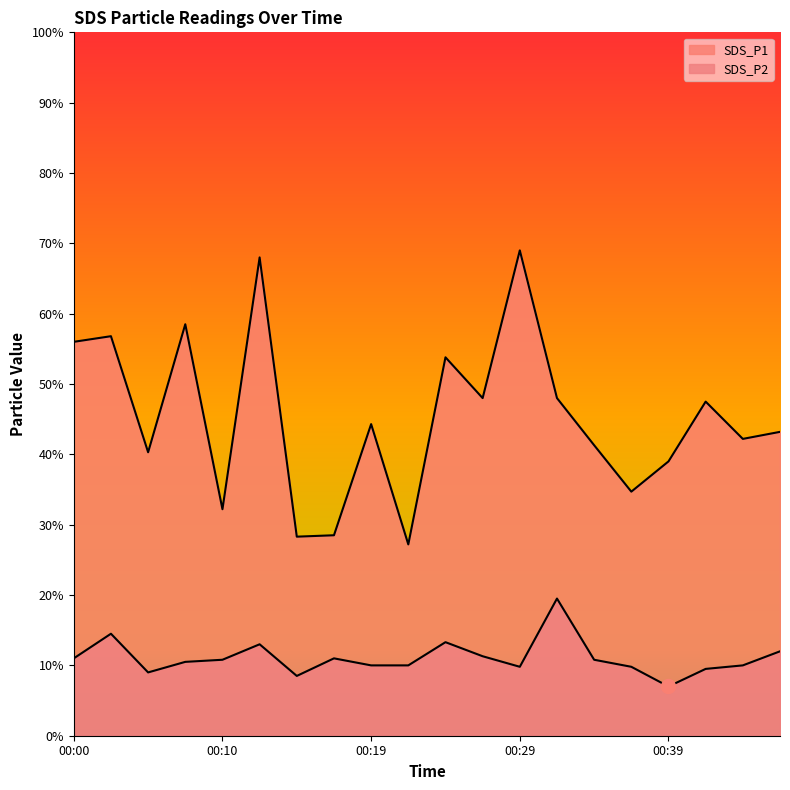

Where does the SDS_P1 series first go above 4?

00:00